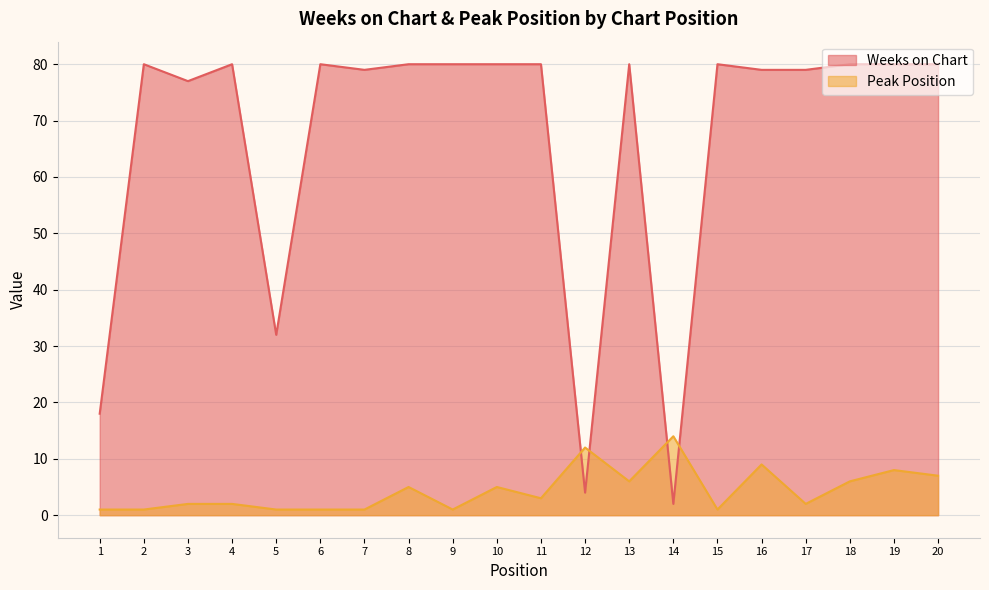

At 2, list the series in order from largest to smallest.

Weeks on Chart, Peak Position